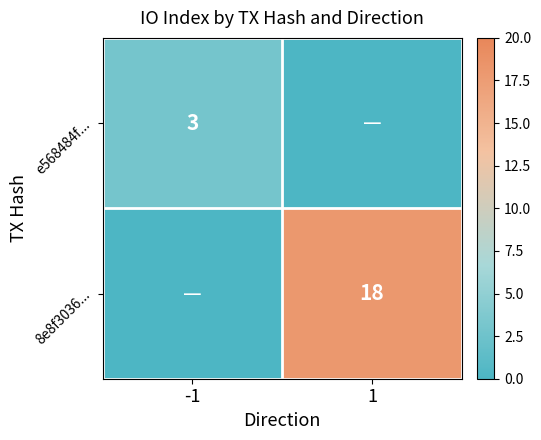

Which category has the lowest value in the 8e8f3036... series?

-1